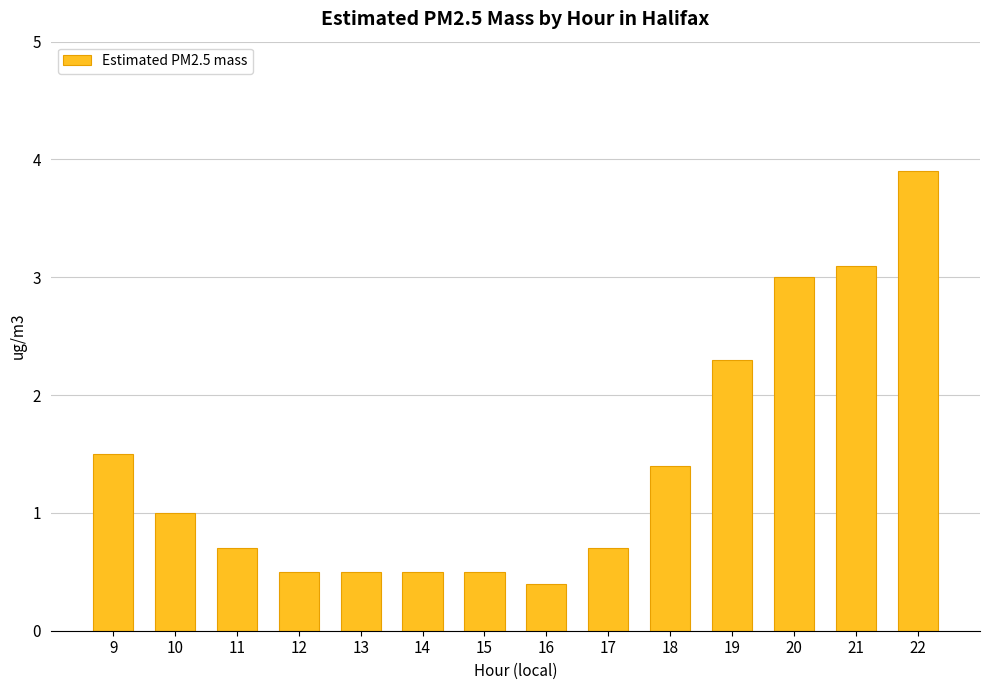

Reading left to right, list all the values displayed in this chart.

9=1.5	10=1.0	11=0.7	12=0.5	13=0.5	14=0.5	15=0.5	16=0.4	17=0.7	18=1.4	19=2.3	20=3.0	21=3.1	22=3.9